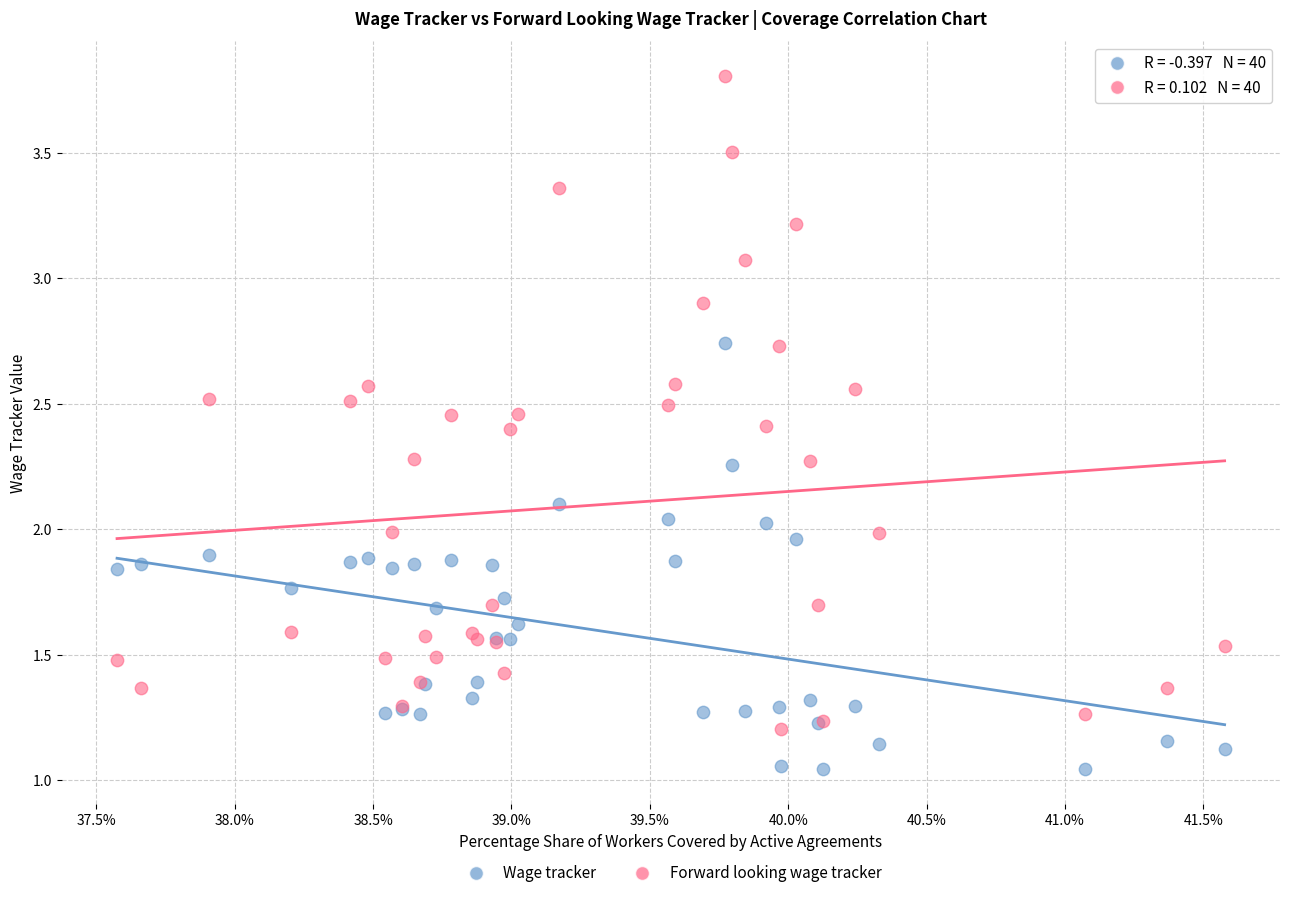

What are all the series names shown in the legend?

Wage tracker, Forward looking wage tracker